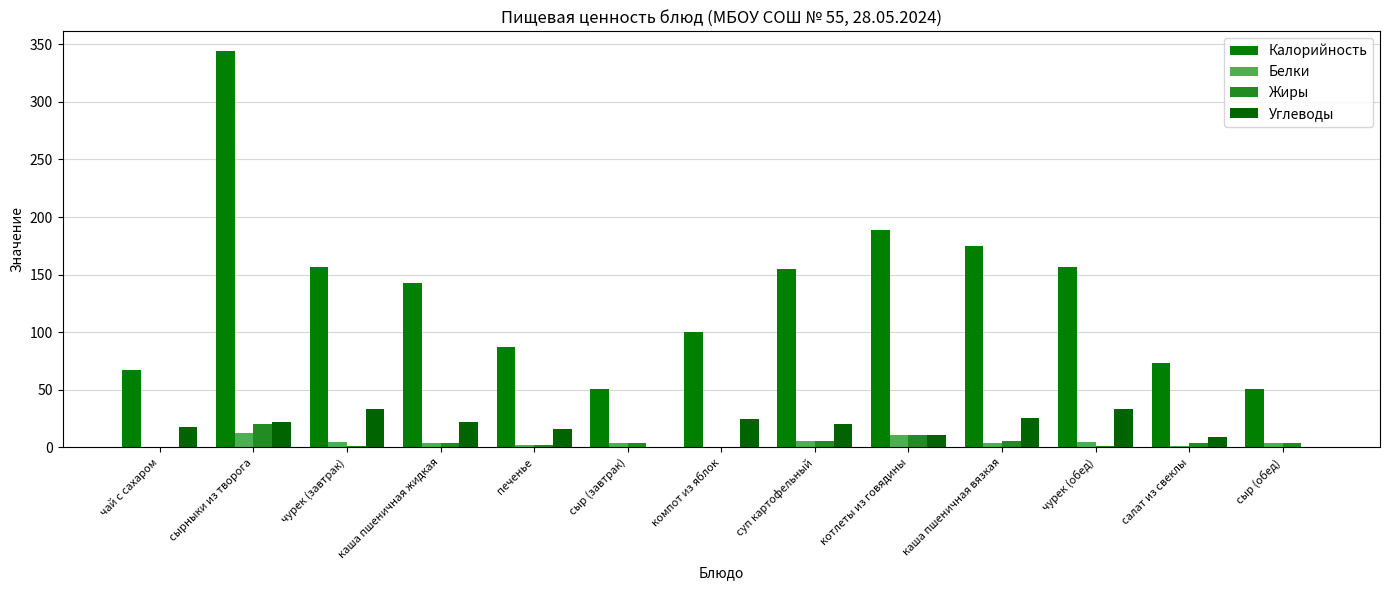

Are the bars grouped side by side (vs. stacked)?

Yes